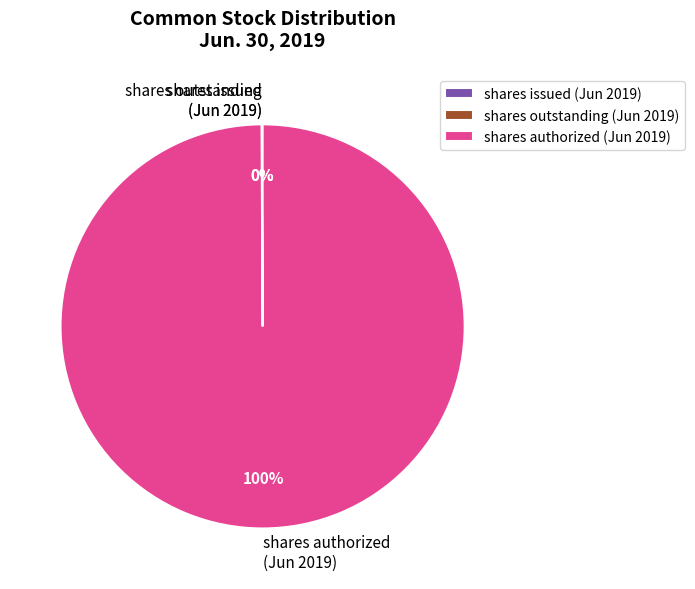

Which slice represents more than half of the pie?

shares authorized (Jun 2019)